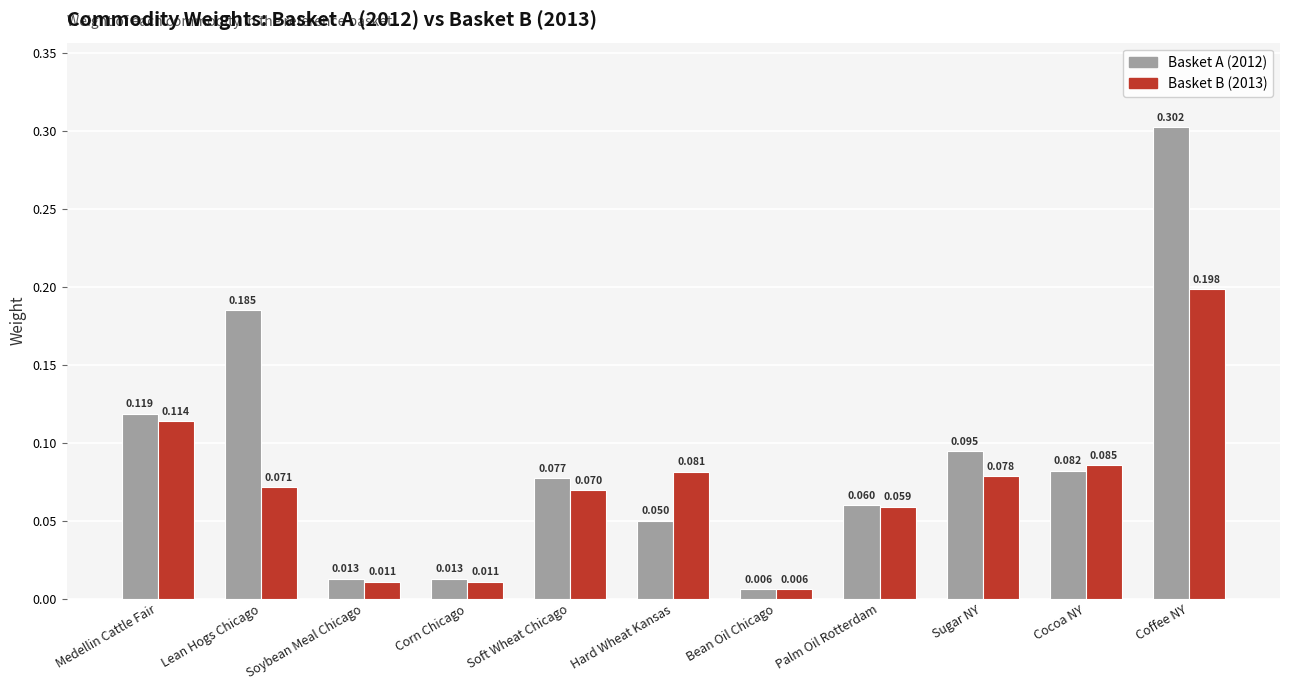

Which category has the lowest value across all series?

Bean Oil Chicago